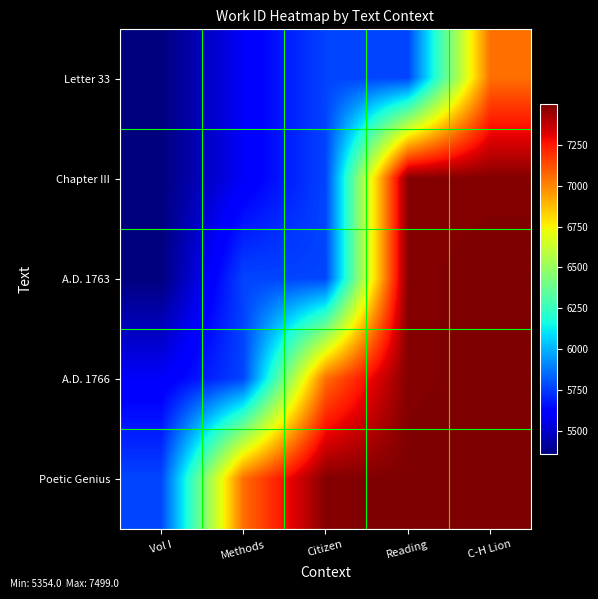

Rank the series by their maximum value, from highest to lowest.

A.D. 1766, Poetic Genius, A.D. 1763, Chapter III, Letter 33